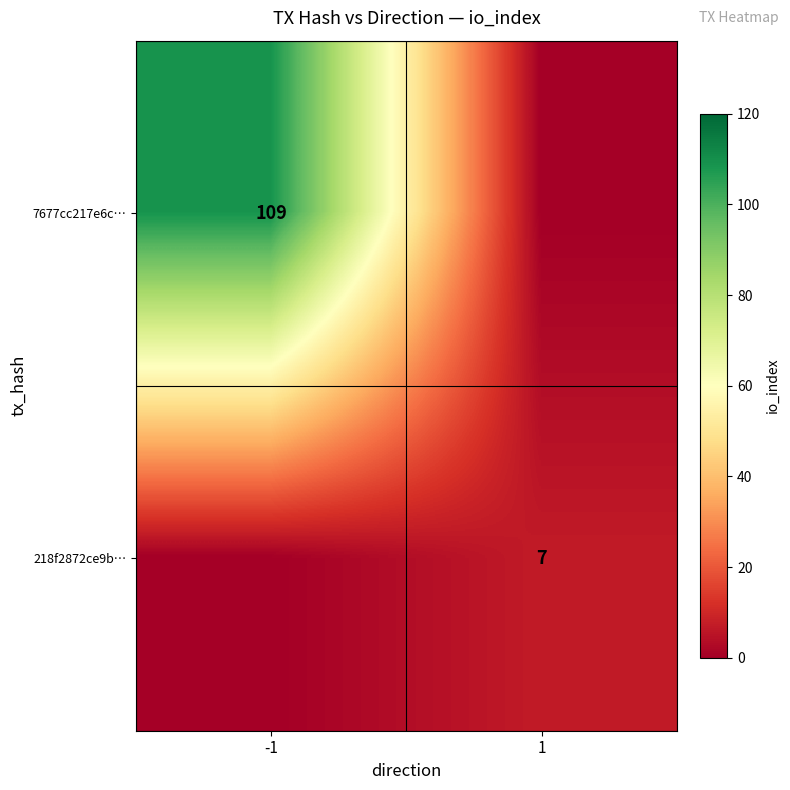

True or false: 218f2872ce9b… has a value of 7 at 1.

True